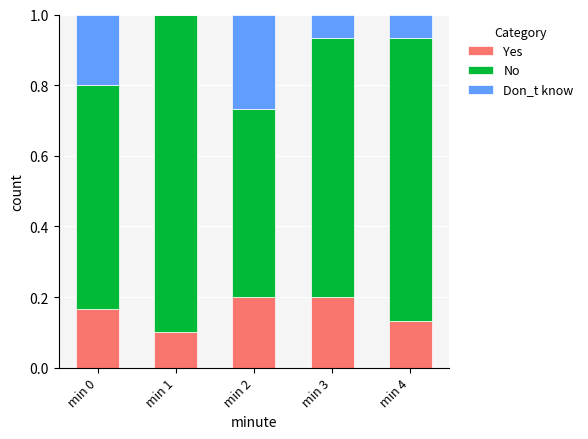

Does the chart contain stacked bars?

Yes